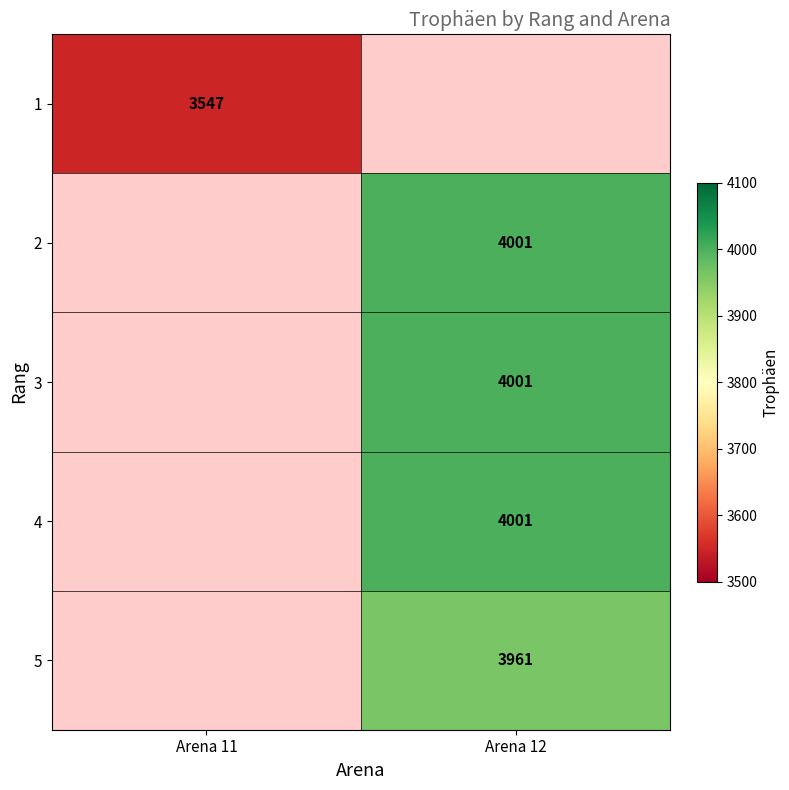

Is it true that 2 equals 5521 at Arena 12?

False